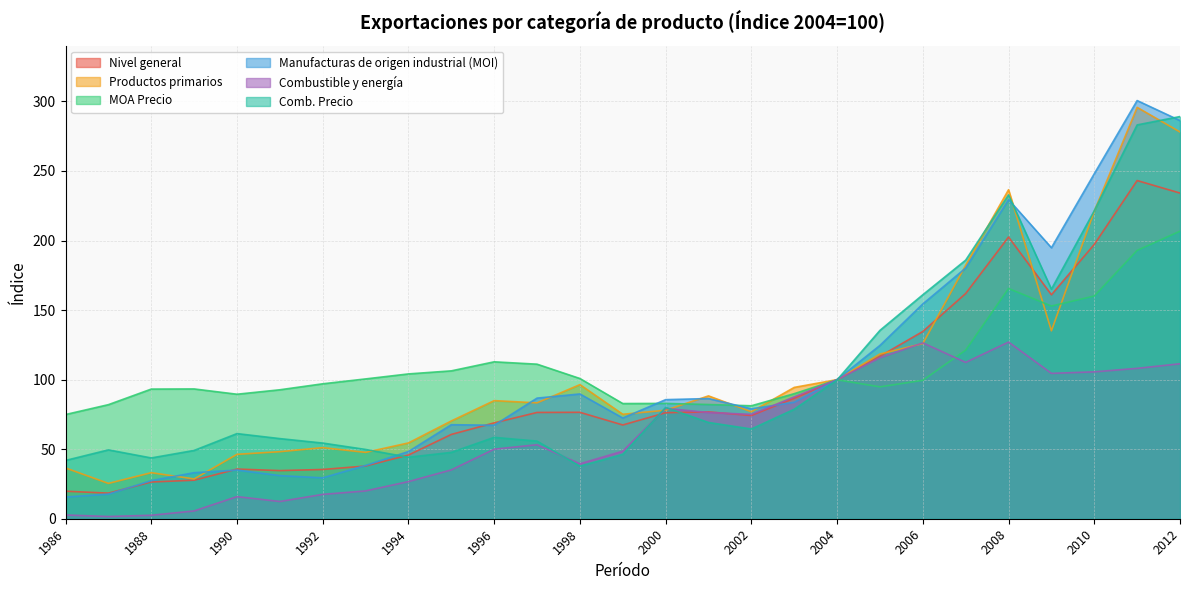

What is the difference between the MOA Precio values at 1989 and 2001?

11.2